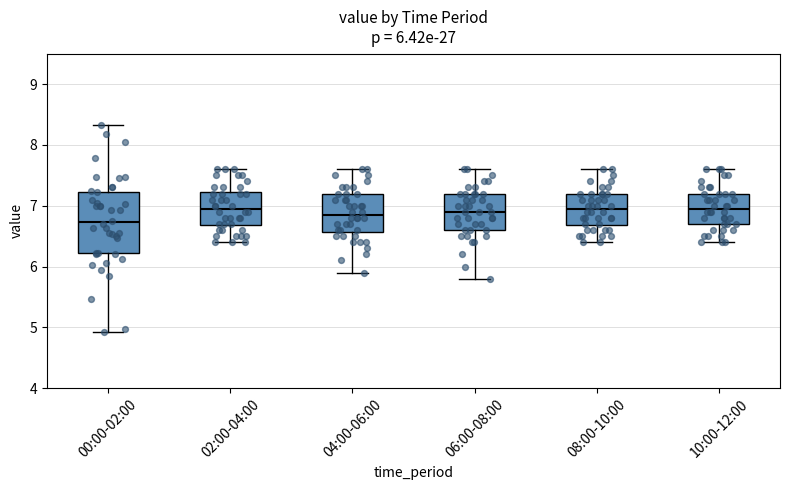

Which box is the tallest, from its lower edge to its upper edge?

00:00-02:00